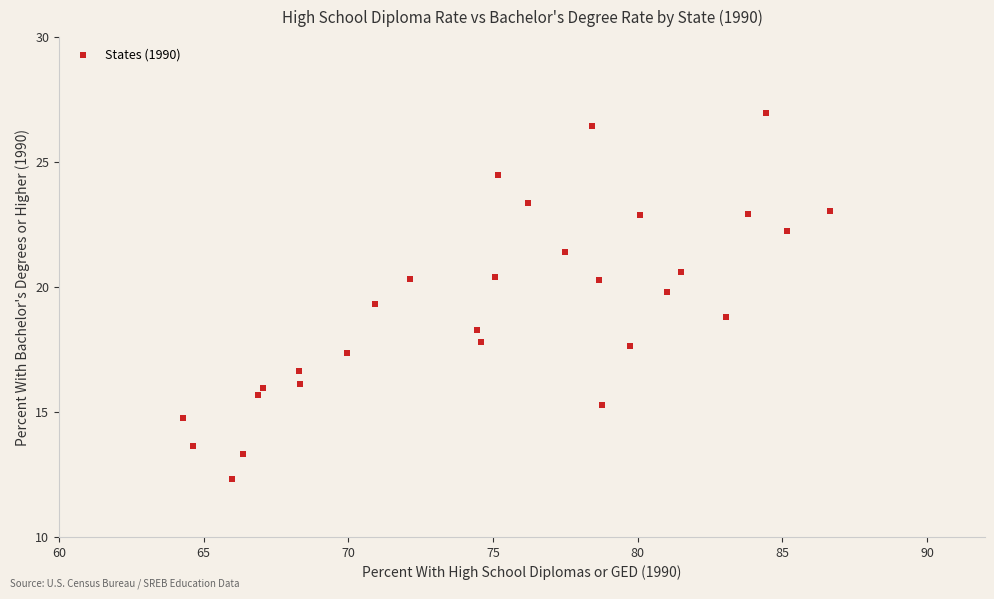

What is the range of X values (max minus min)?

22.3